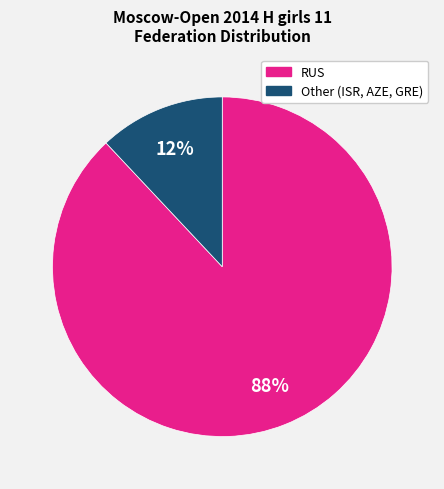

Count the number of slices in the pie.

2